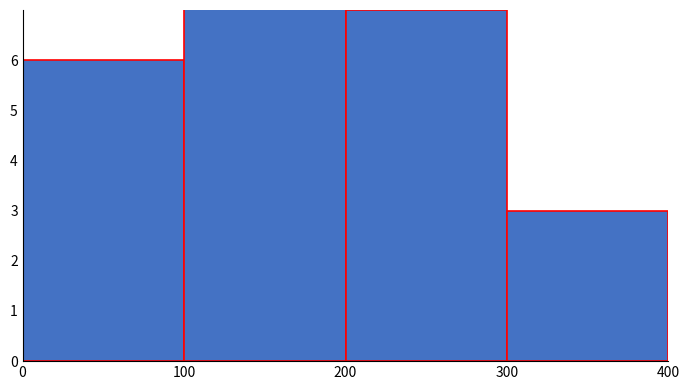

What is the difference between the second highest and minimum values?

4